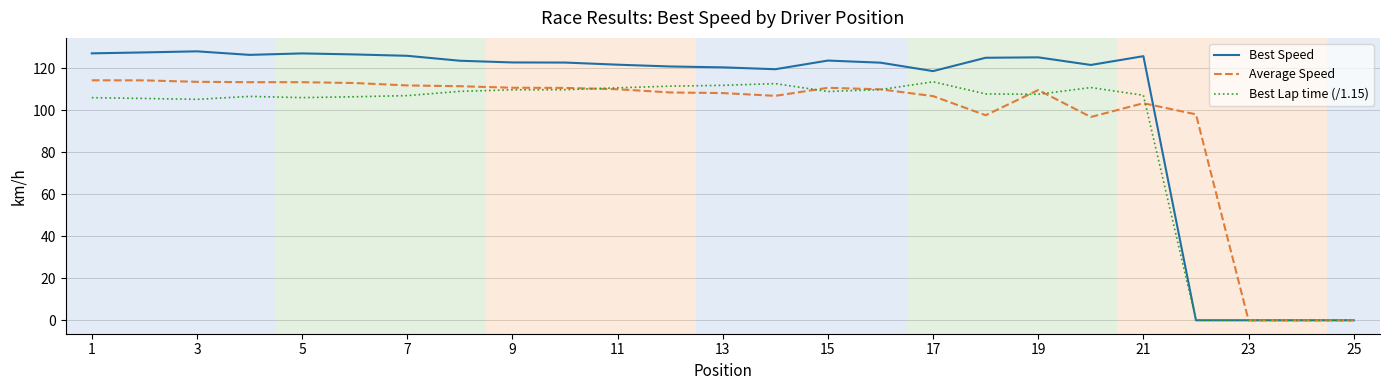

Which series has the largest total across all categories?

Best Speed